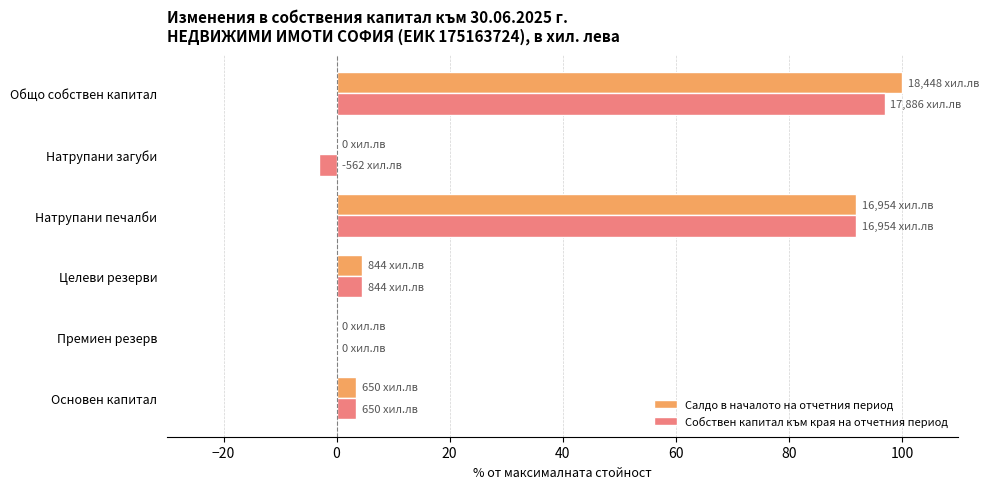

Where is Салдо в началото на отчетния период nearest to the value 50?

Натрупани печалби